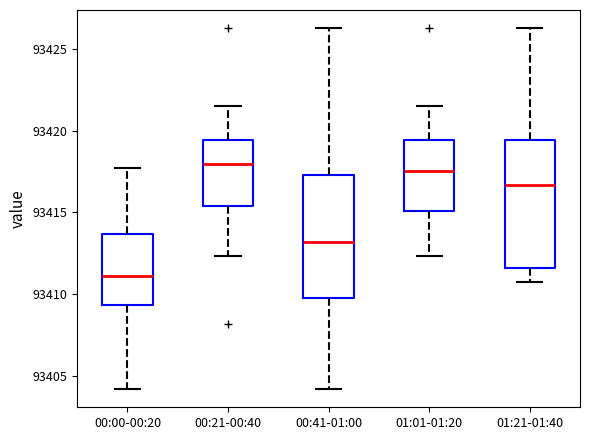

Where is the upper edge of the box for 00:41-01:00 on the y-axis? The values are not printed on the chart, so give them approximately, as read against the axis.

93417.5